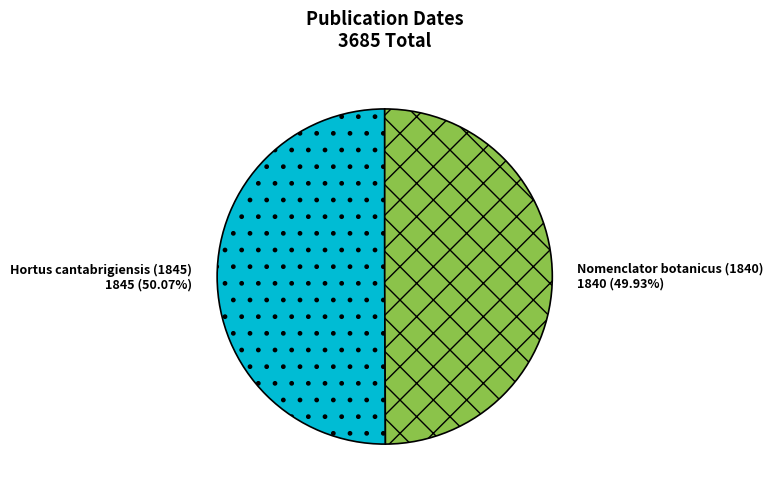

What is the total percentage of Hortus cantabrigiensis (1845) and Nomenclator botanicus (1840)?

100.0%